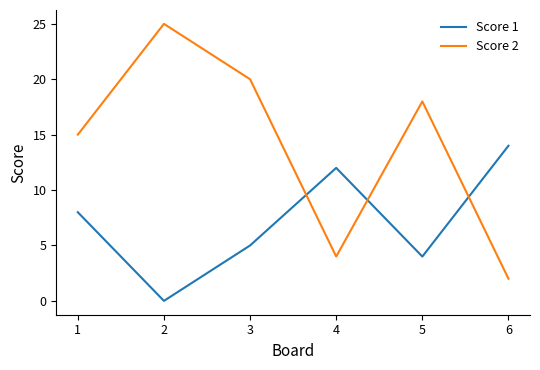

True or false: Score 2 has a value of 8 at 1.

False